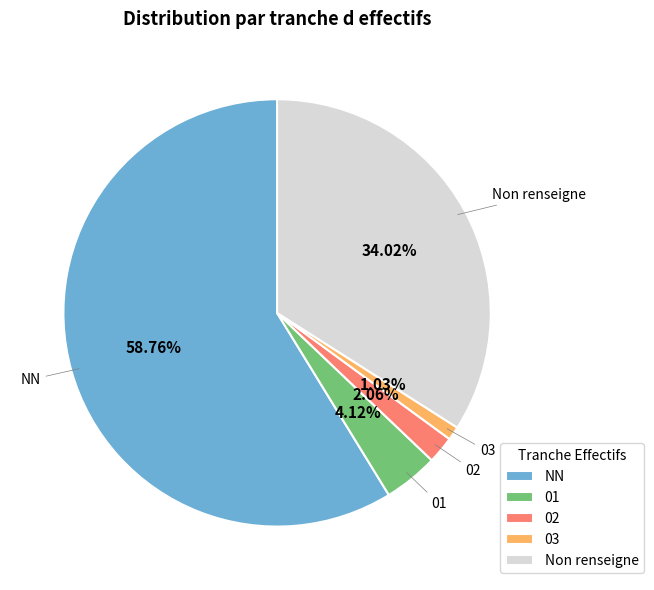

Between Non renseigne and 03, which is larger?

Non renseigne